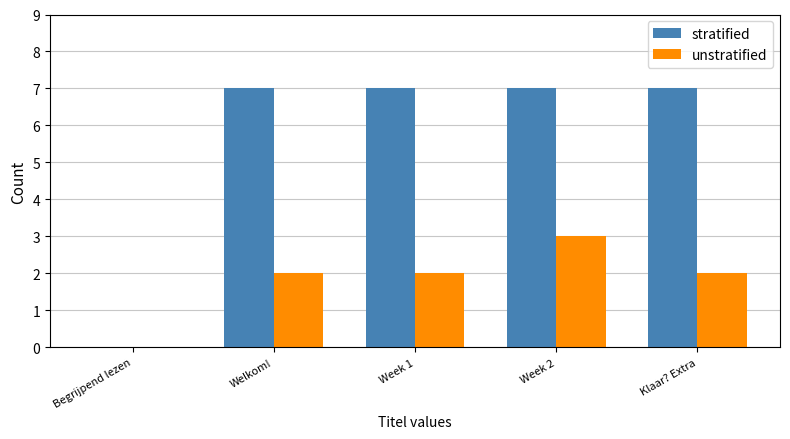

Is the value of unstratified at Week 1 greater than the value of stratified at Begrijpend lezen?

Yes